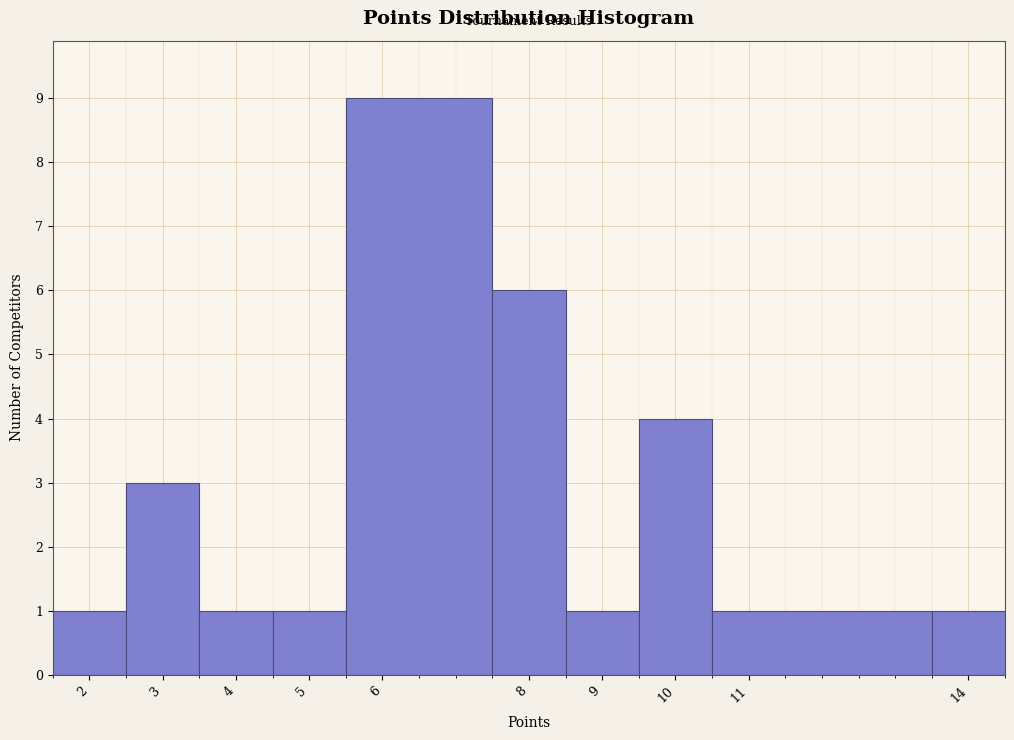

Reading left to right, transcribe this chart: for each bar, give the range it covers on the x-axis and its height. The values are not printed on the chart, so give them approximately, as read against the axis.

1.5 to 2.5: 1
2.5 to 3.5: 3
3.5 to 4.5: 1
4.5 to 5.5: 1
5.5 to 7.5: 9
7.5 to 8.5: 6
8.5 to 9.5: 1
9.5 to 10.5: 4
10.5 to 13.5: 1
13.5 to 14.5: 1